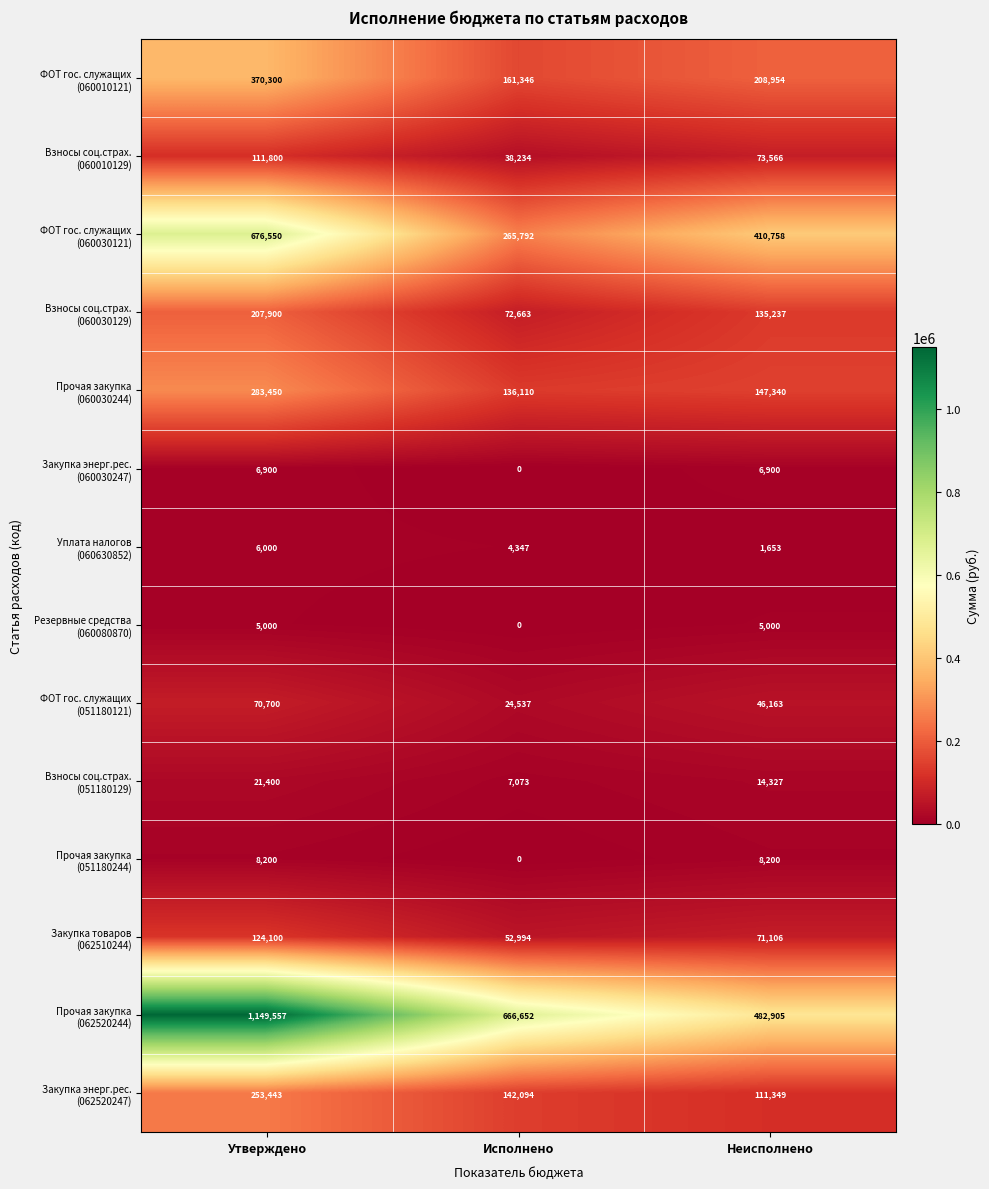

What is the total value across all series at Утверждено?

3295300